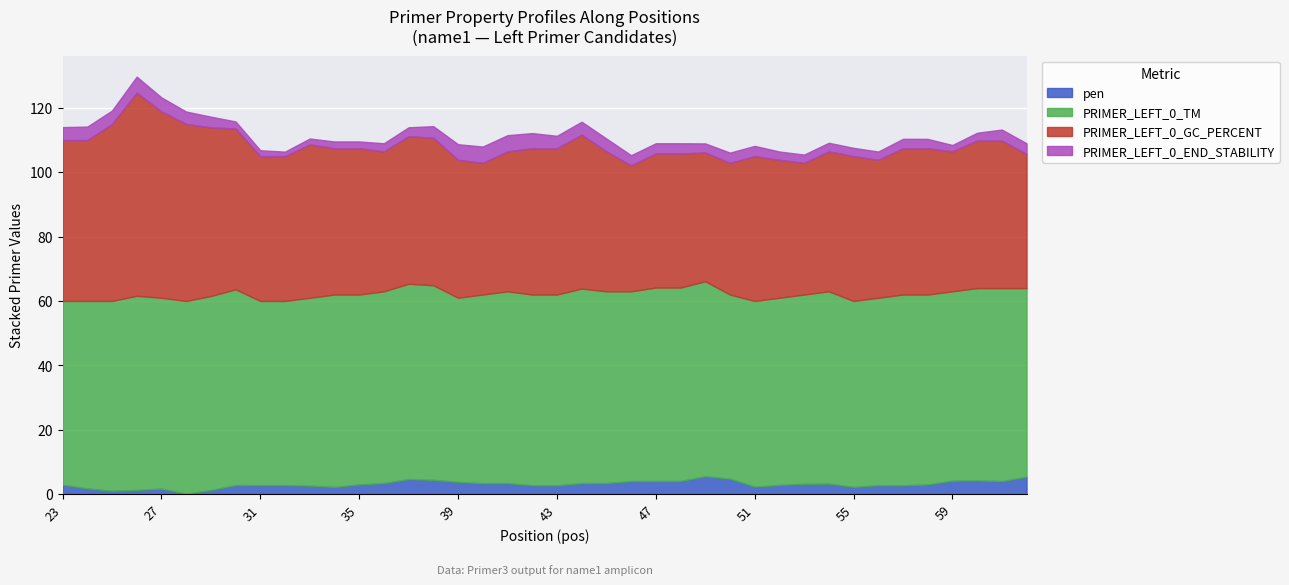

The value of PRIMER_LEFT_0_END_STABILITY at 39 is 6.3. True or false?

False